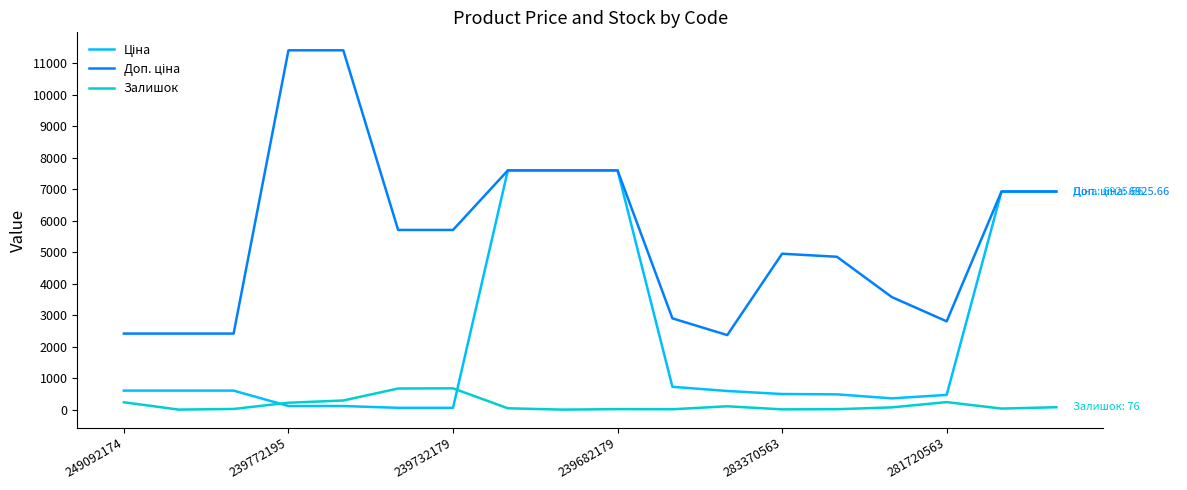

What is the maximum value for Залишок?

676.0